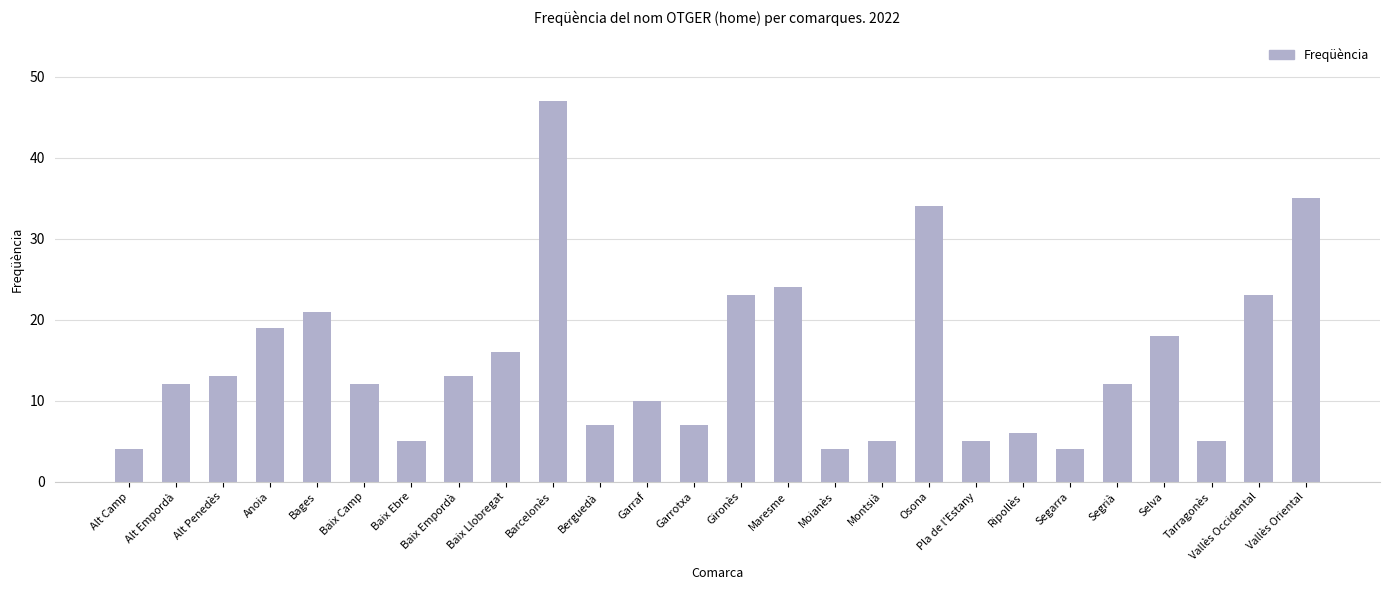

Reading right to left, list all the values displayed in this chart.

35	23	5	18	12	4	6	5	34	5	4	24	23	7	10	7	47	16	13	5	12	21	19	13	12	4